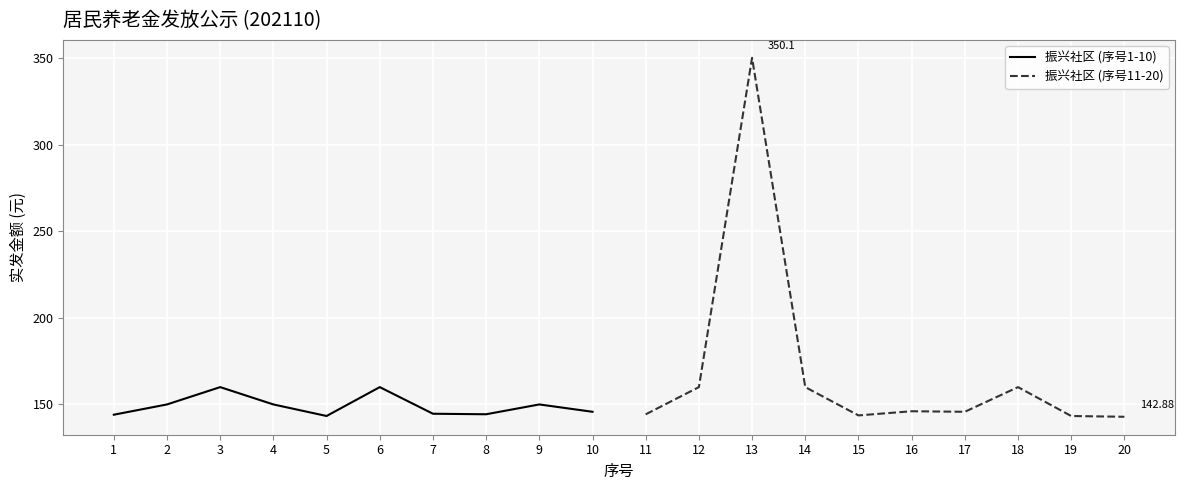

What is the difference between the second highest and minimum values in the 振兴社区 (序号1-10) series?

16.7